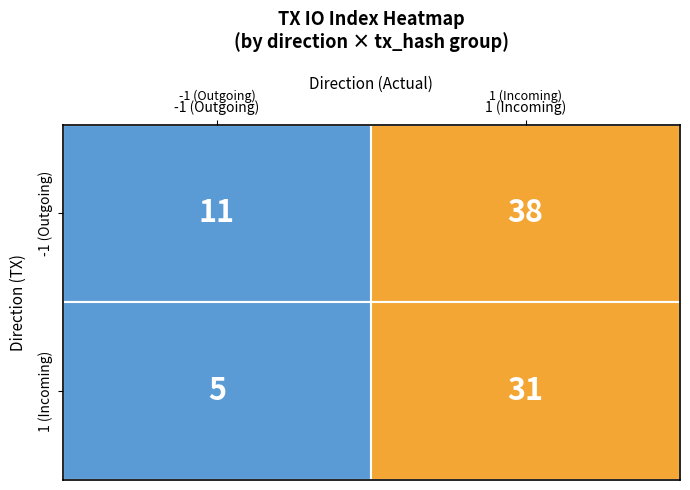

What is the difference between the highest and lowest values at direction?

2